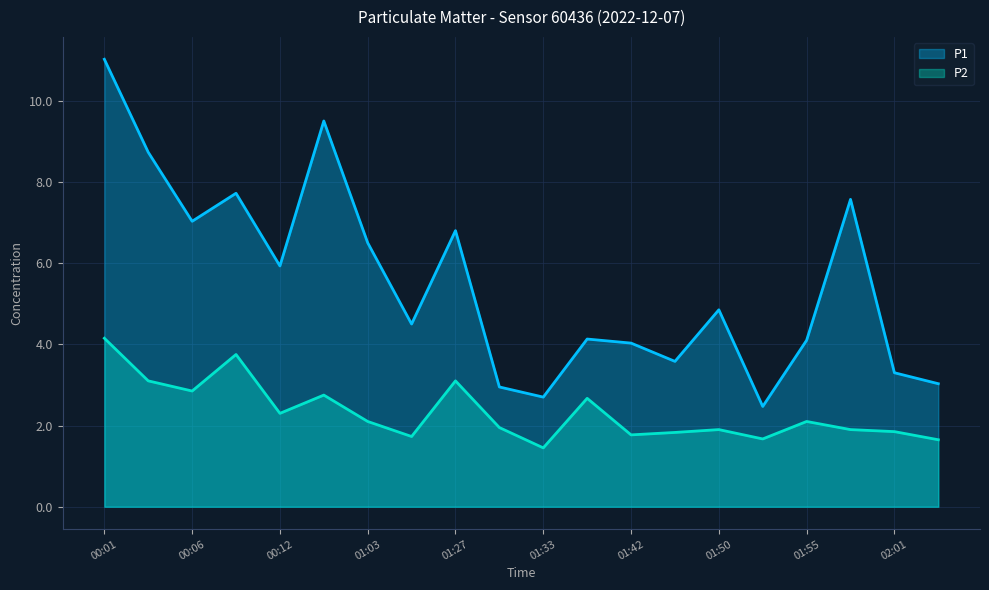

Which series has the largest total across all categories?

P1